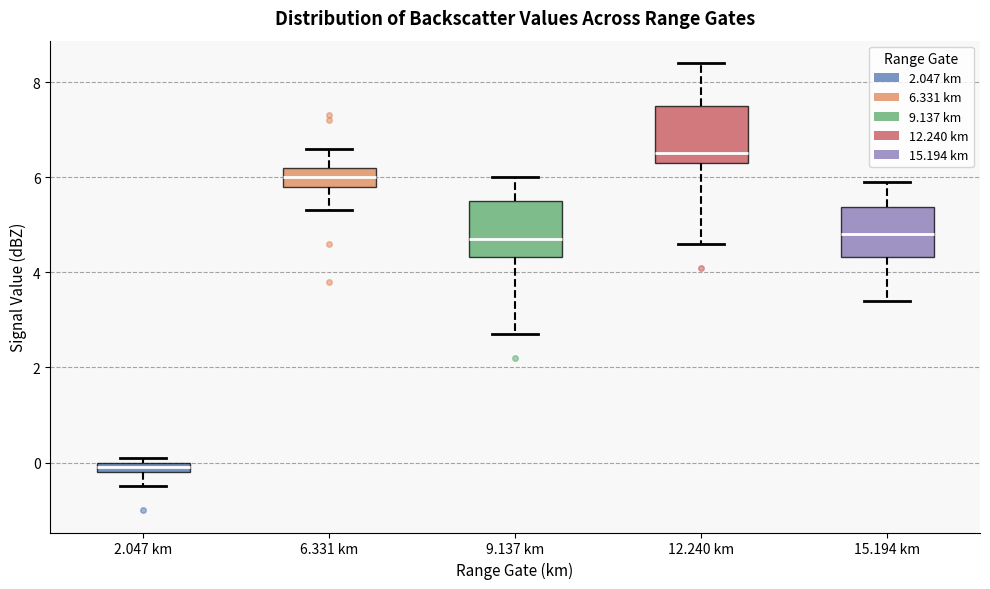

Where is the upper edge of the box for 2.047 km on the y-axis? The values are not printed on the chart, so give them approximately, as read against the axis.

0.0